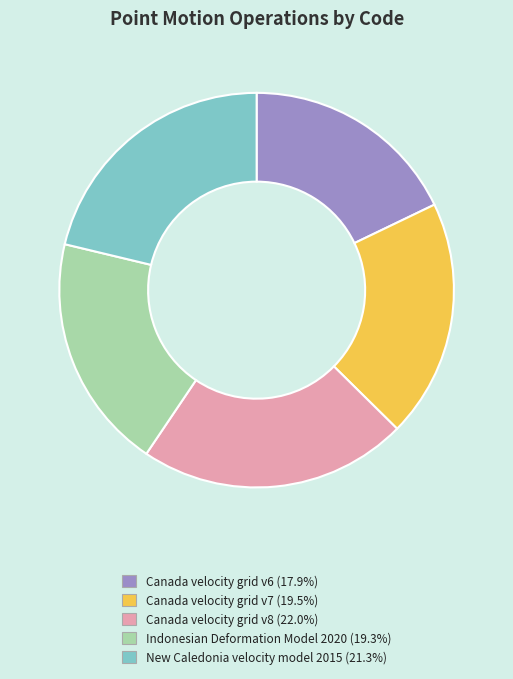

How many segments does this pie chart have?

5